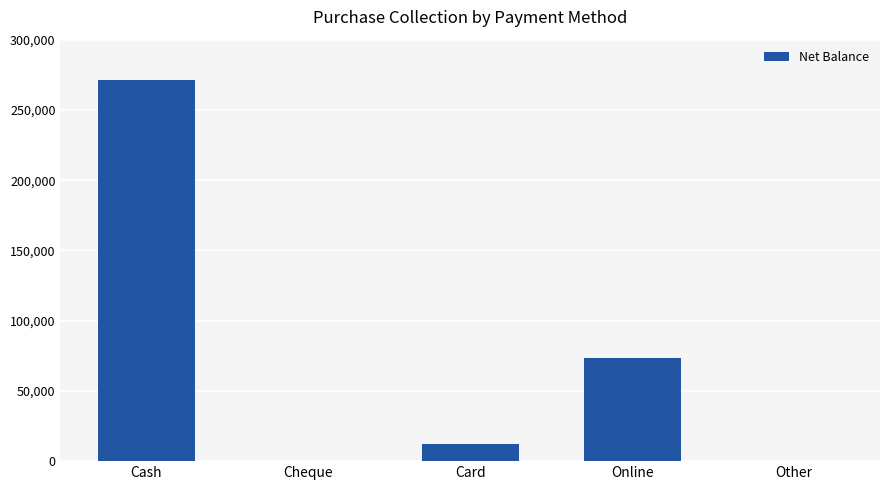

Are the bars grouped side by side (vs. stacked)?

No